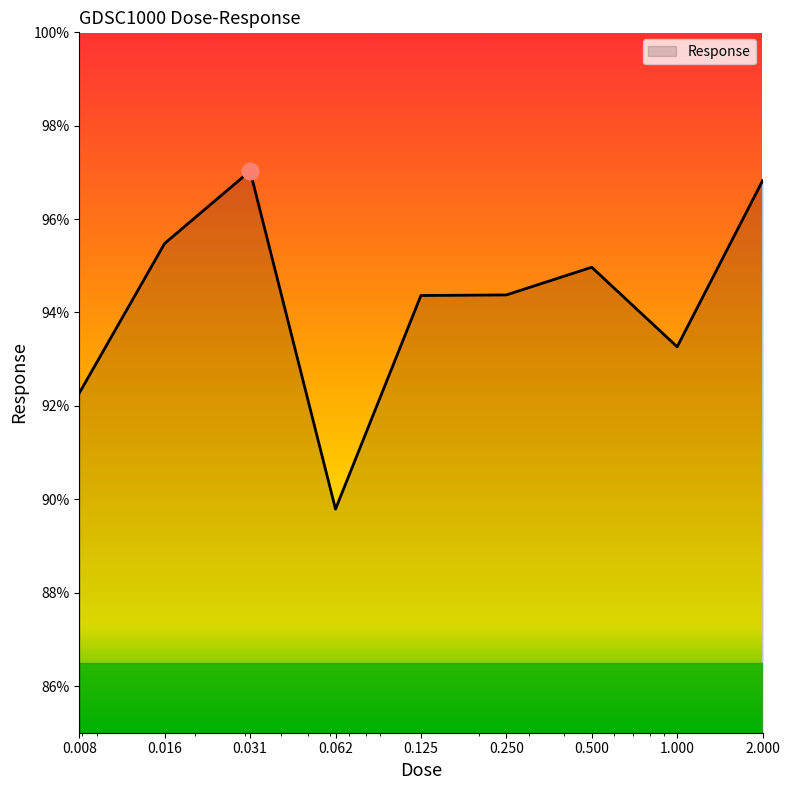

What is the difference between the maximum and minimum values?

7.2